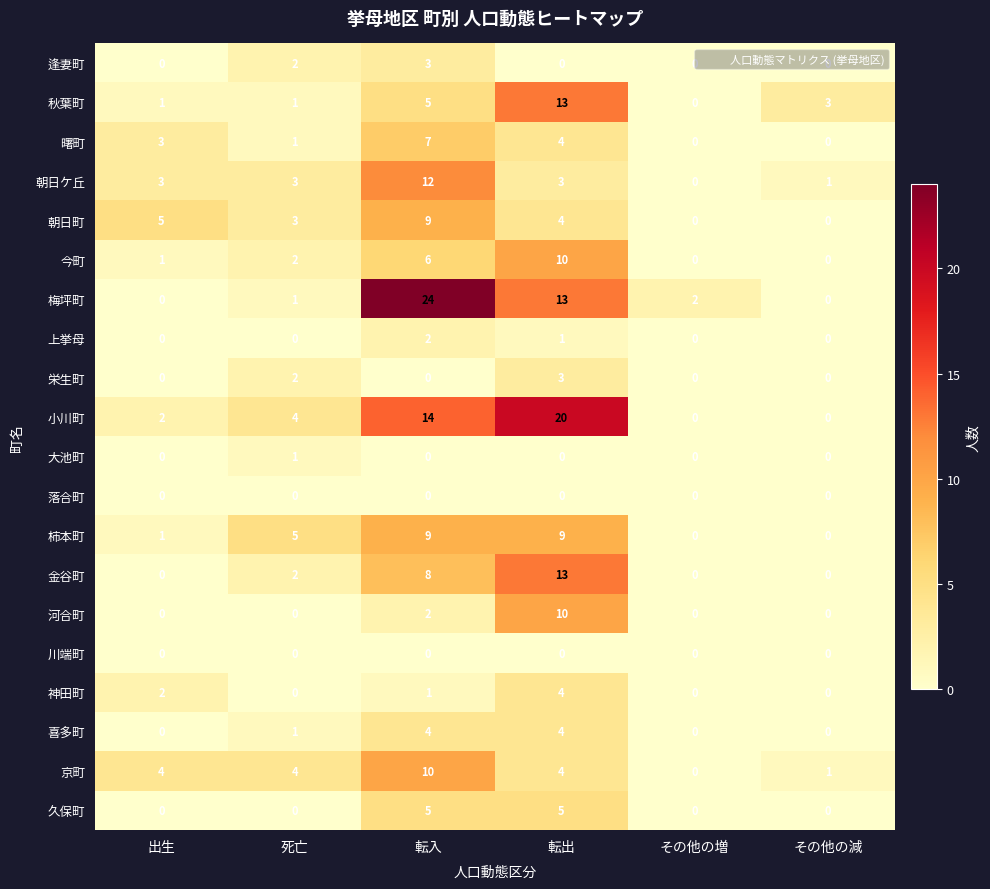

Between 出生 and 死亡, which series saw the biggest shift?

柿本町